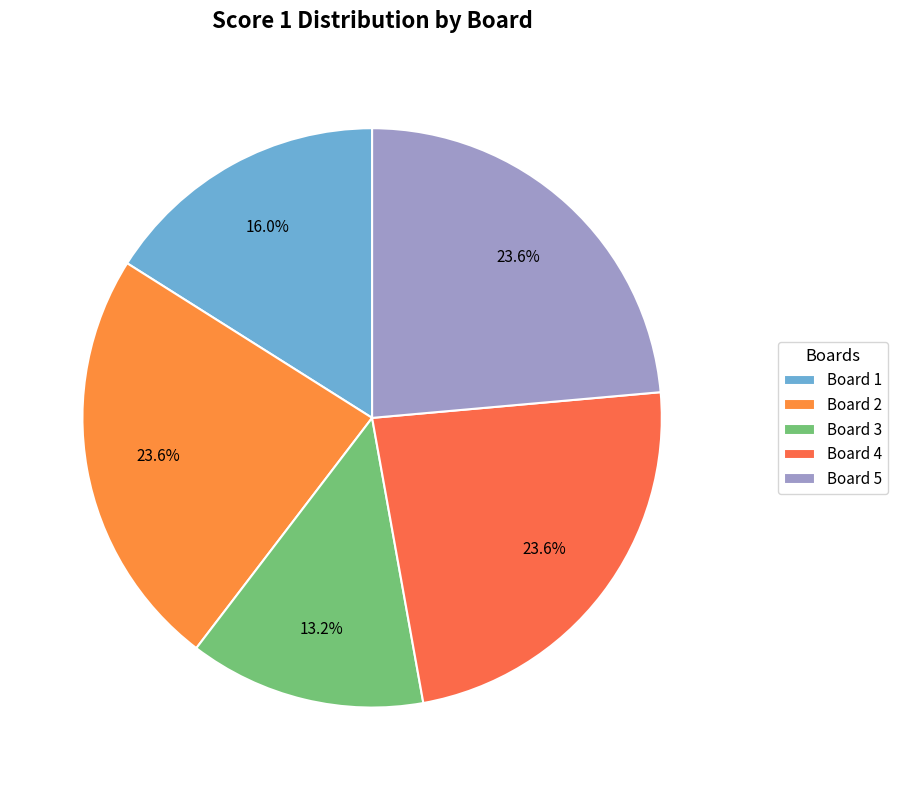

What is the ratio of the value at Board 3 to the value at Board 5?

0.6